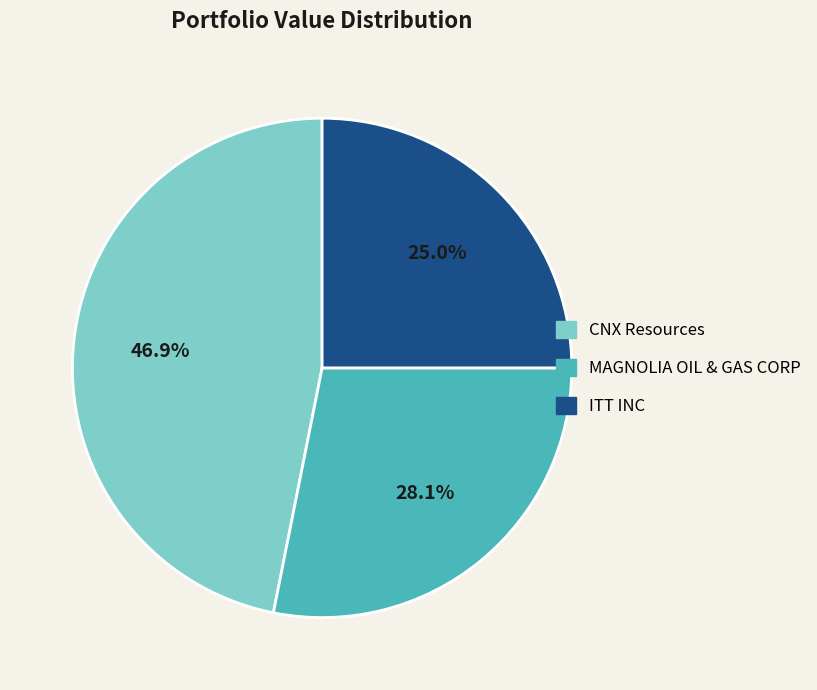

The ITT INC slice represents 25% of the pie. True or false?

True